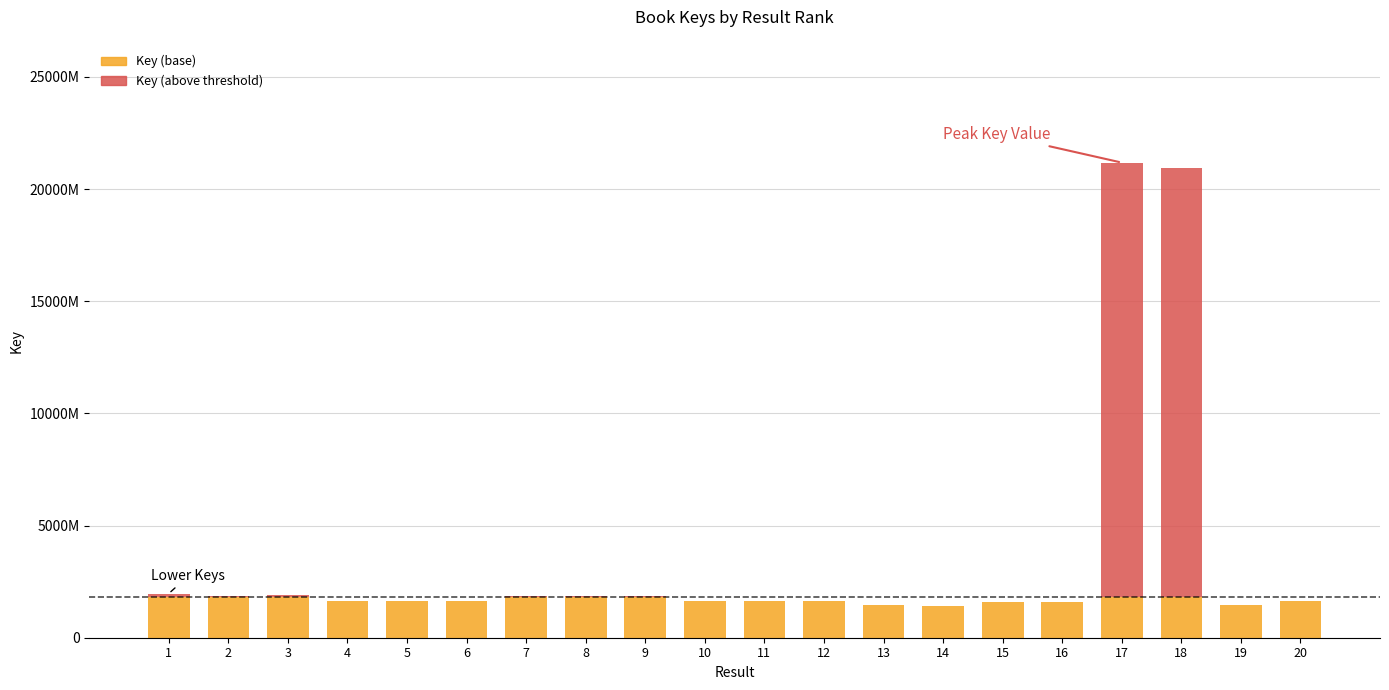

What are all the series names shown in the legend?

Key (base), Key (above threshold)